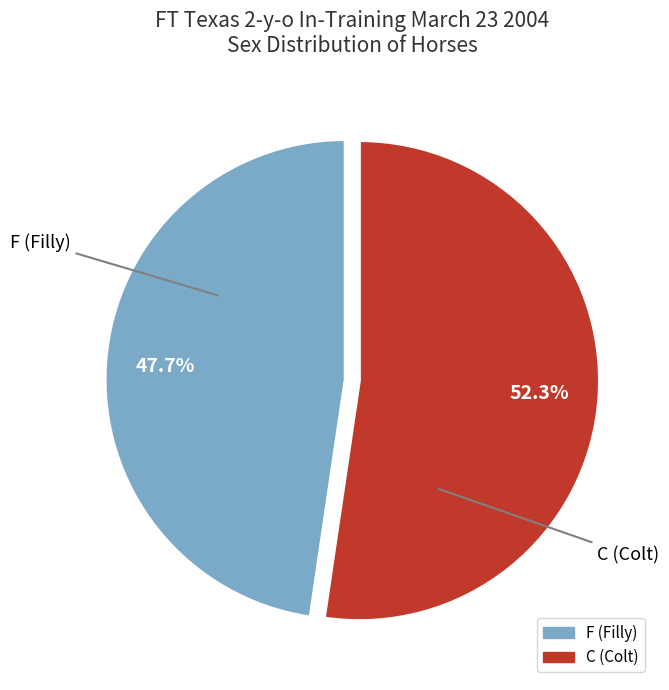

Is there any slice that represents more than half of the pie?

Yes